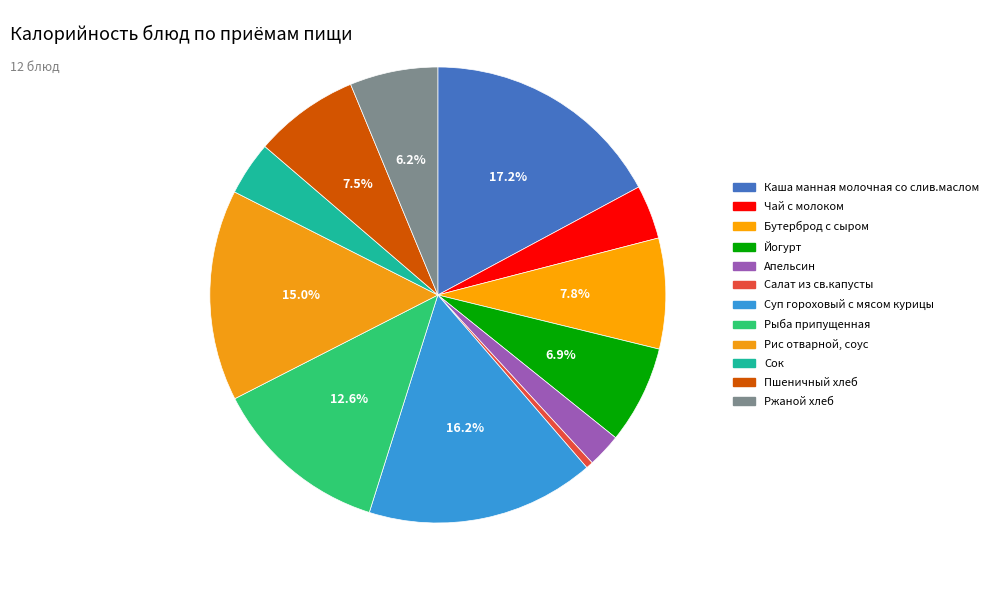

Does any single category account for the majority?

No